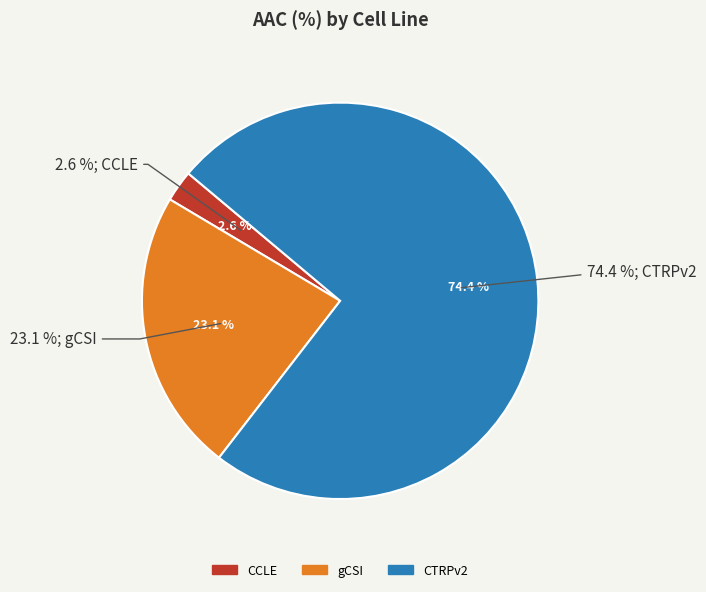

What is the majority slice?

CTRPv2